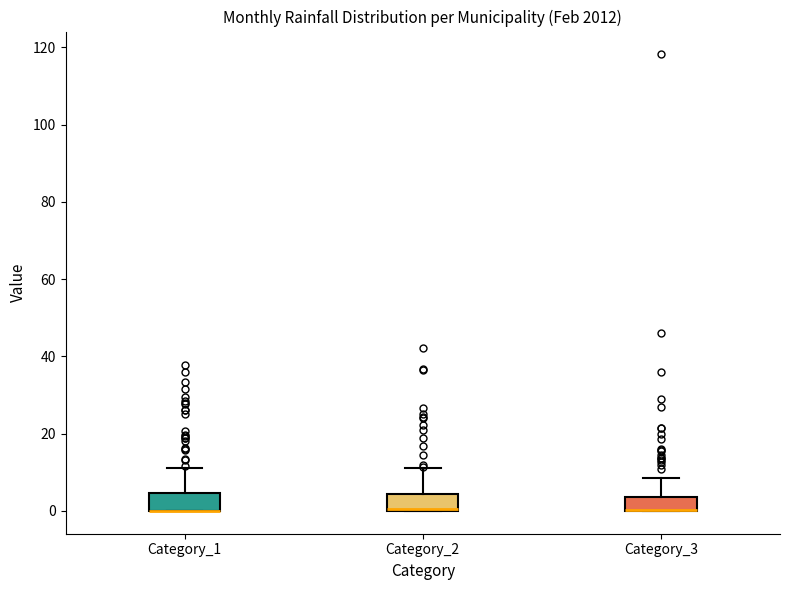

Reading left to right, read every box against the y-axis: the position of its median line, the range the box covers, and the ends of its whiskers. The values are not printed on the chart, so give them approximately, as read against the axis.

Category_1: median 0 (drawn on the box's lower edge), box 0 to 4, whiskers 0 to 12
Category_2: median 0, box 0 to 4, whiskers 0 to 12
Category_3: median 0 (drawn on the box's lower edge), box 0 to 4, whiskers 0 to 8